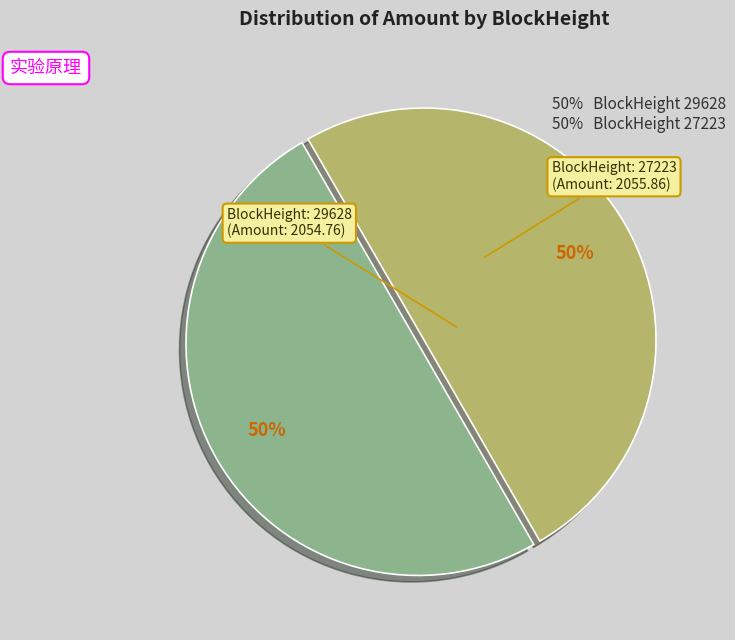

How many slices are in this pie chart?

2